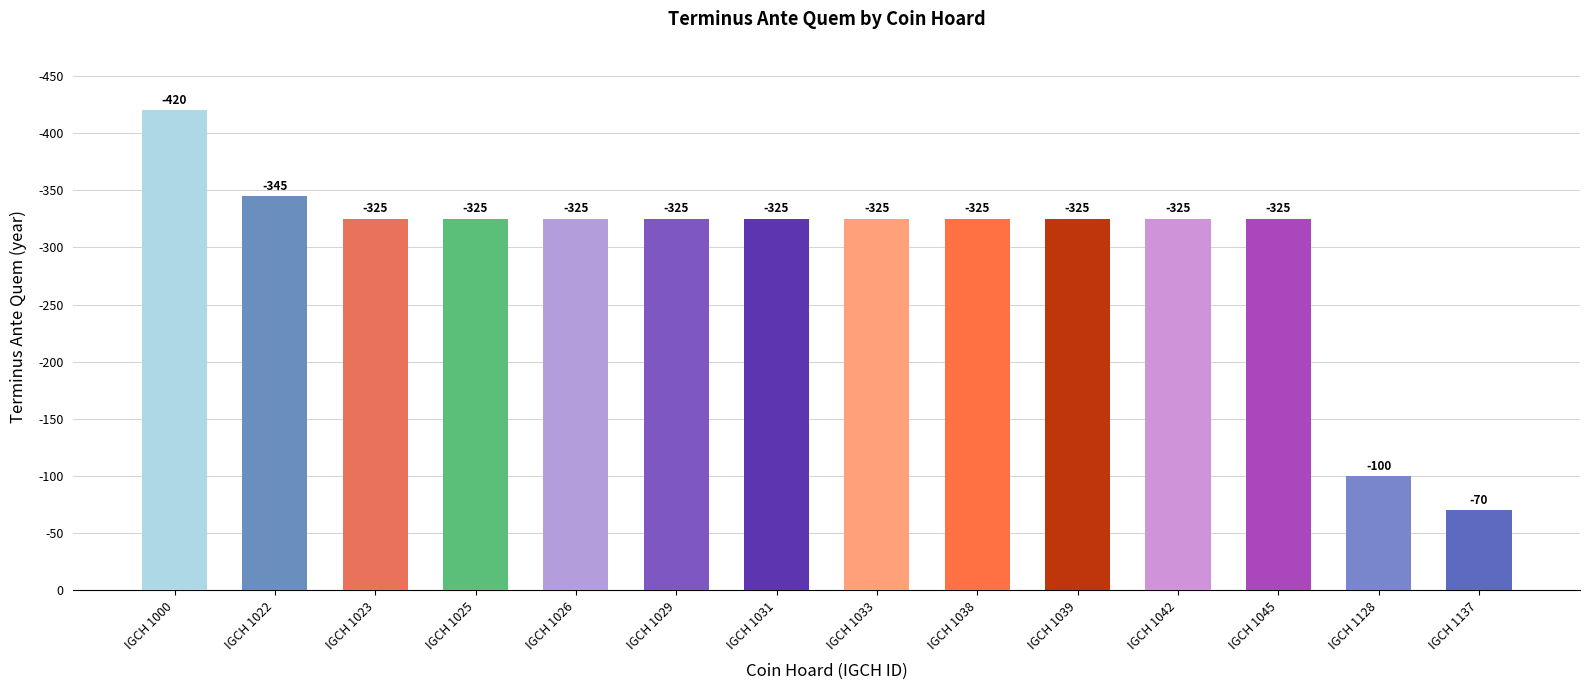

Does the chart contain any negative values?

No